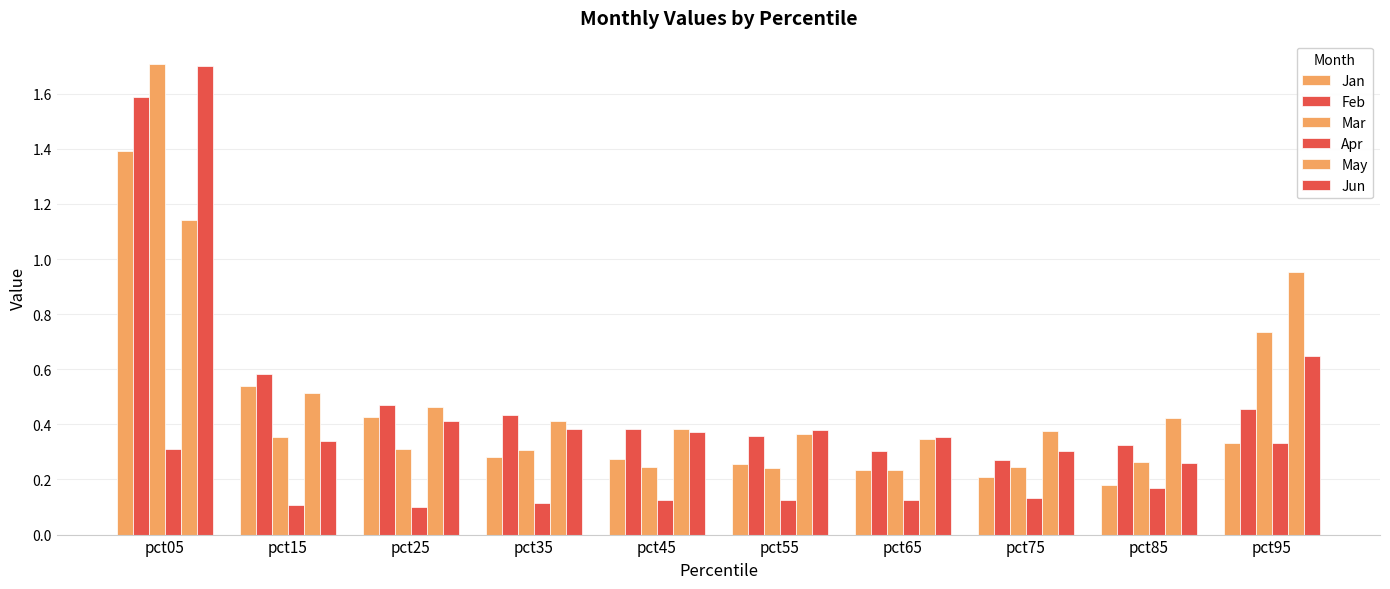

What is the difference between the maximum and minimum values in the May series?

0.8